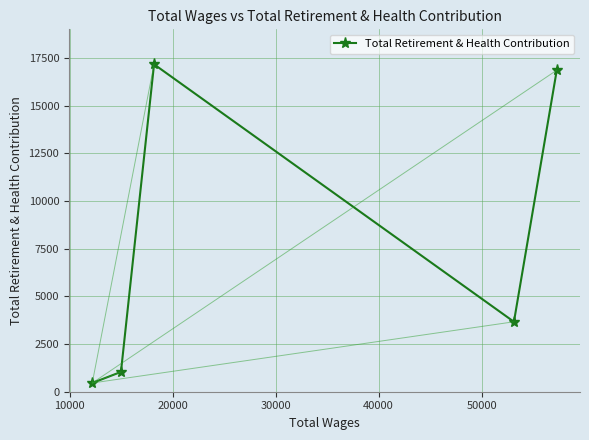

What is the greatest value displayed?

17167